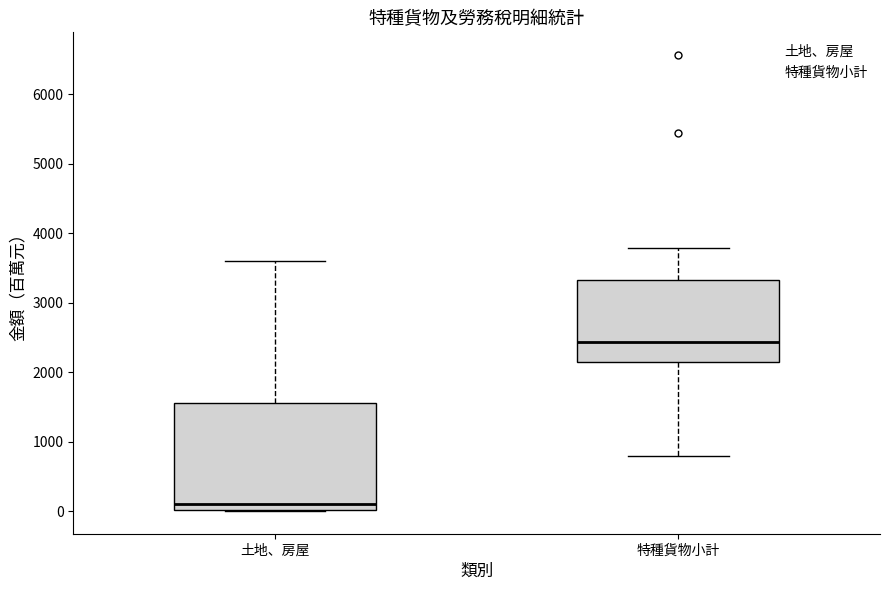

Reading left to right, read every box against the y-axis: the position of its median line, the range the box covers, and the ends of its whiskers. The values are not printed on the chart, so give them approximately, as read against the axis.

土地、房屋: median 100, box 0 to 1600, whiskers 0 to 3600
特種貨物小計: median 2400, box 2100 to 3300, whiskers 800 to 3800